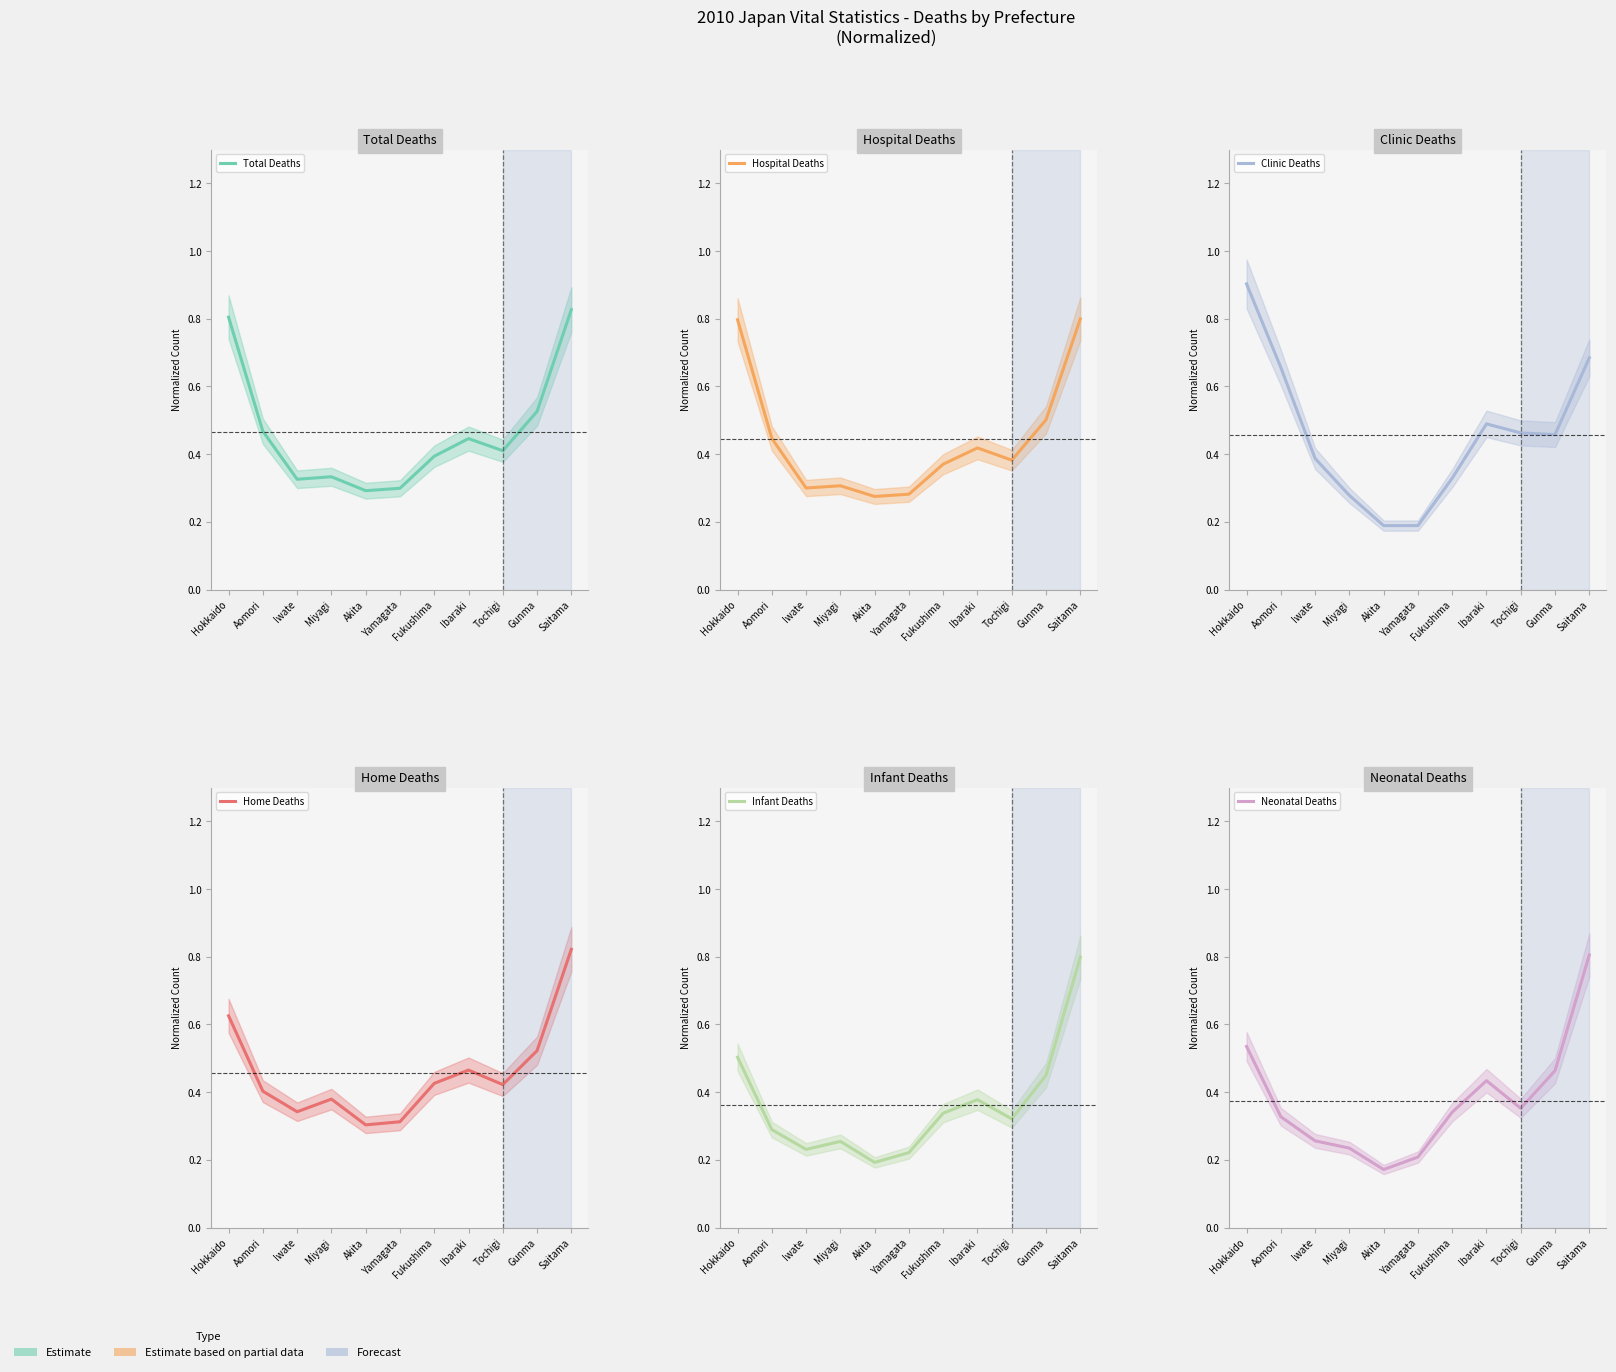

Which series has the widest spread of values?

Clinic Deaths